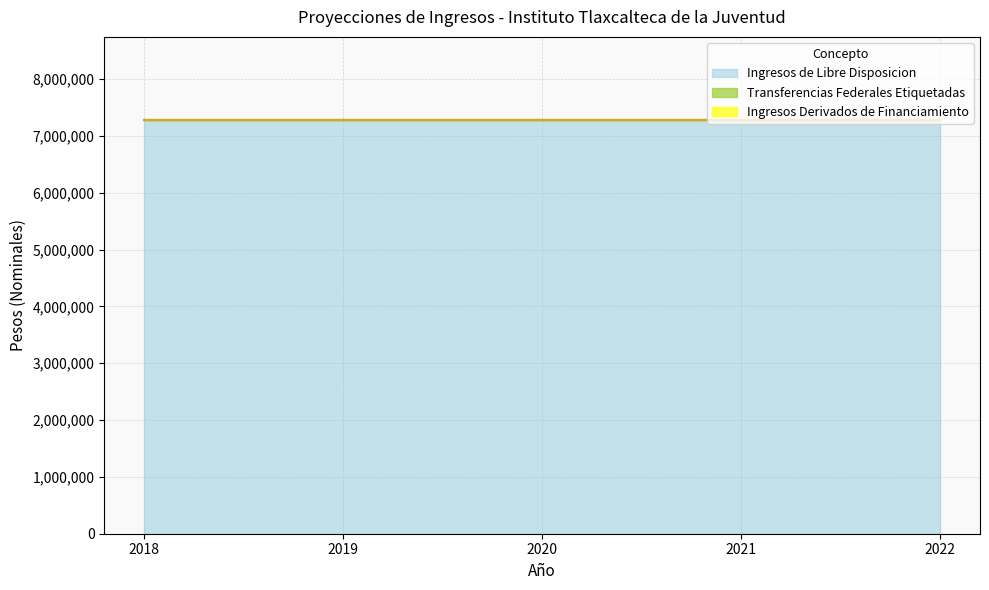

What are all the series names shown in the legend?

Ingresos de Libre Disposicion, Transferencias Federales Etiquetadas, Ingresos Derivados de Financiamiento